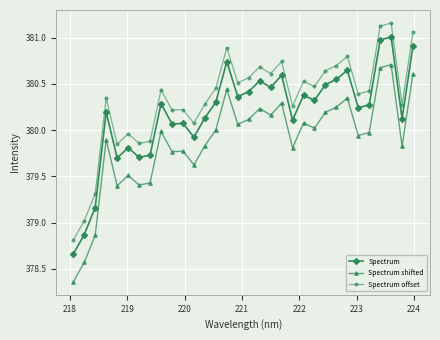

What is the difference between the second highest and second lowest values in the Spectrum offset series?

2.1